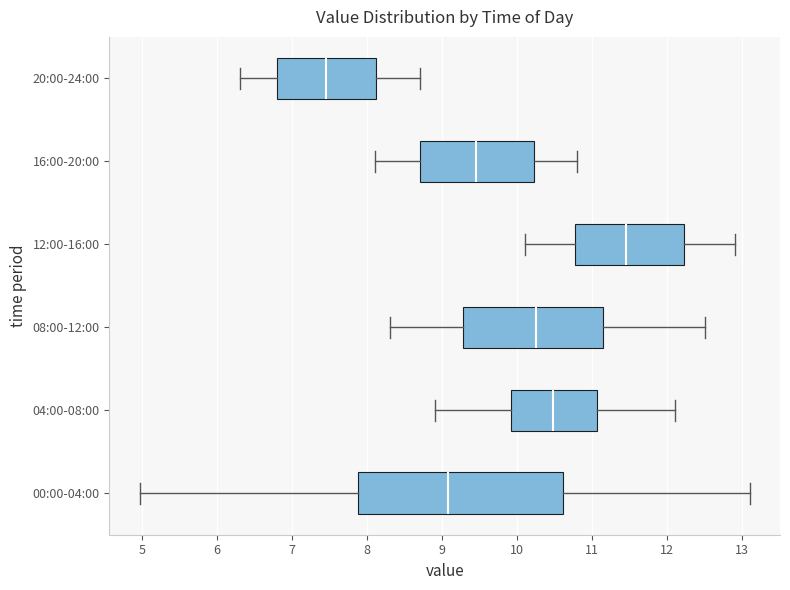

Reading bottom to top, transcribe this box plot: for each box, give where its median line is, the range the box spans, and where its two whiskers end, as read against the x-axis. The values are not printed on the chart, so give them approximately, as read against the axis.

00:00-04:00: median 9.1, box 7.9 to 10.6, whiskers 5.0 to 13.1
04:00-08:00: median 10.5, box 9.9 to 11.1, whiskers 8.9 to 12.1
08:00-12:00: median 10.3, box 9.3 to 11.2, whiskers 8.3 to 12.5
12:00-16:00: median 11.5, box 10.8 to 12.2, whiskers 10.1 to 12.9
16:00-20:00: median 9.5, box 8.7 to 10.2, whiskers 8.1 to 10.8
20:00-24:00: median 7.5, box 6.8 to 8.1, whiskers 6.3 to 8.7